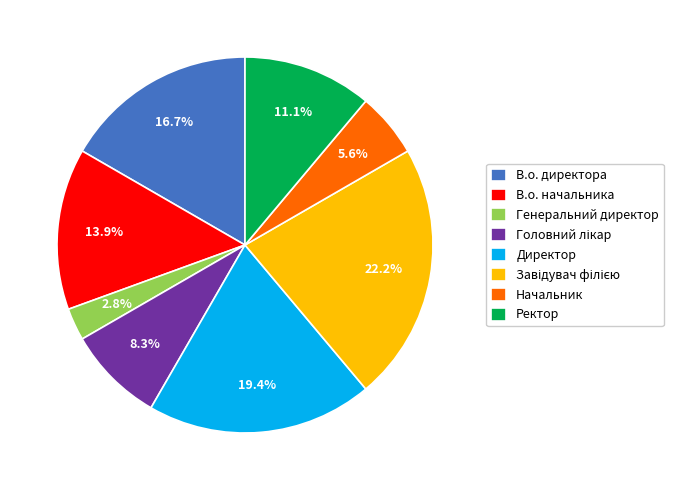

Which slice is the smallest?

Генеральний директор